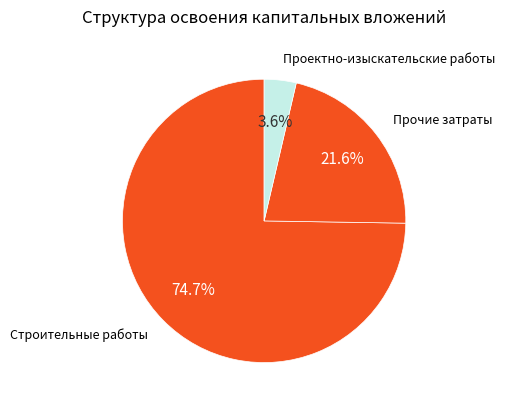

How many segments does this pie chart have?

3